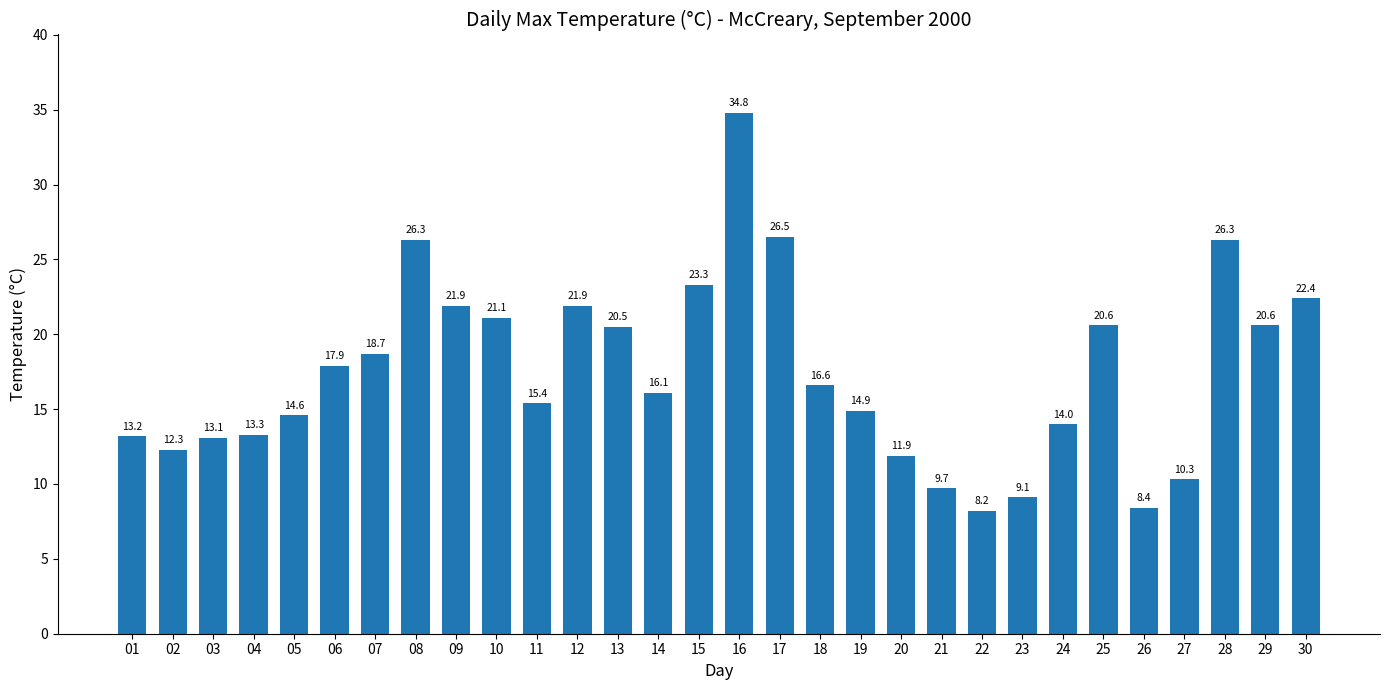

Which has a higher value, 09 or 28?

28